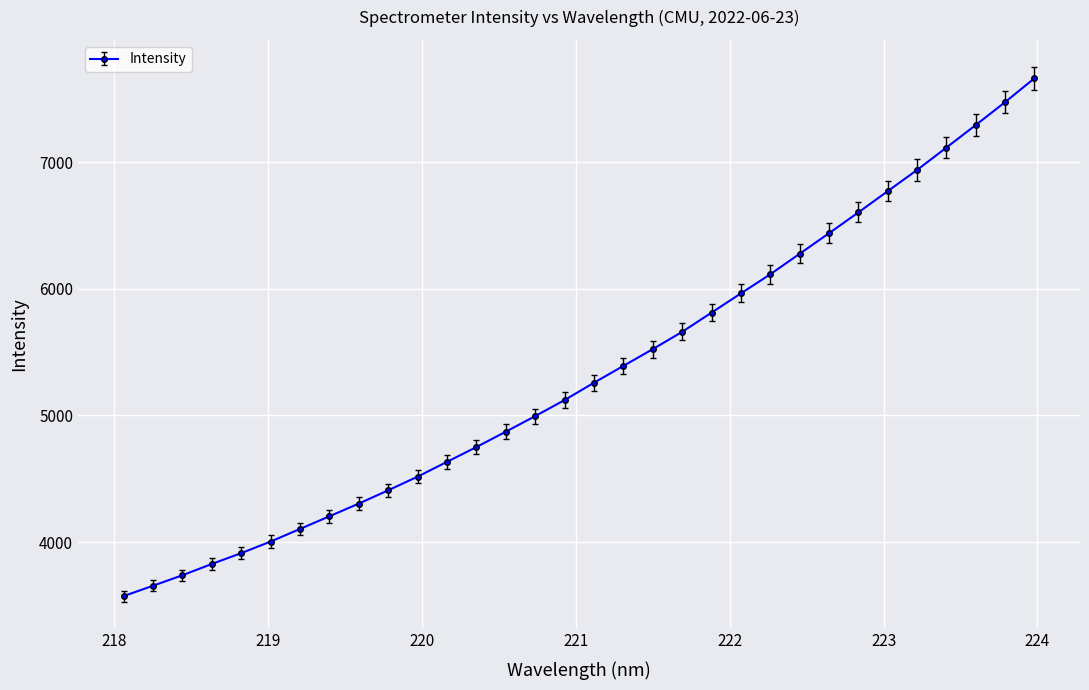

How many series are shown in this chart?

1